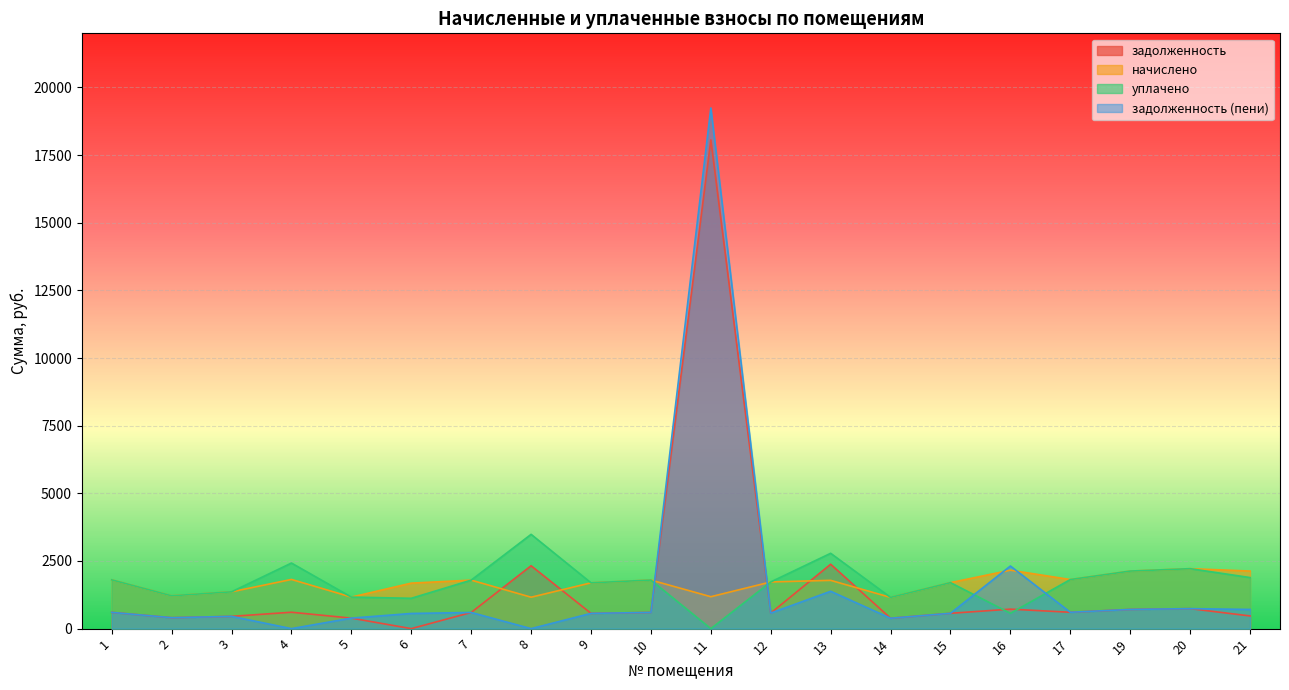

The задолженность (пени) series shows -7020.5 at 8. True or false?

False